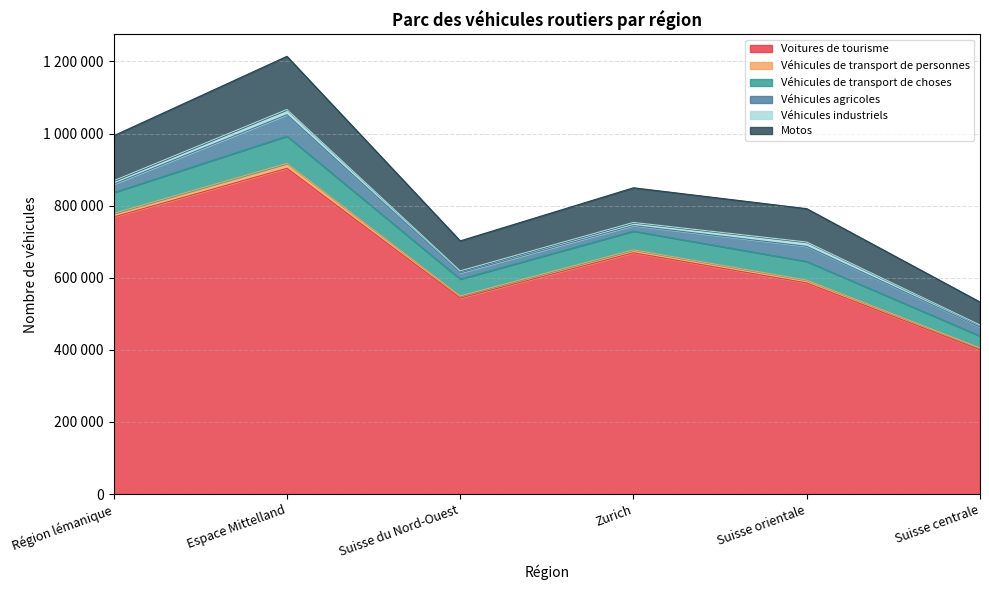

True or false: Motos and Véhicules de transport de choses cross at least once.

False